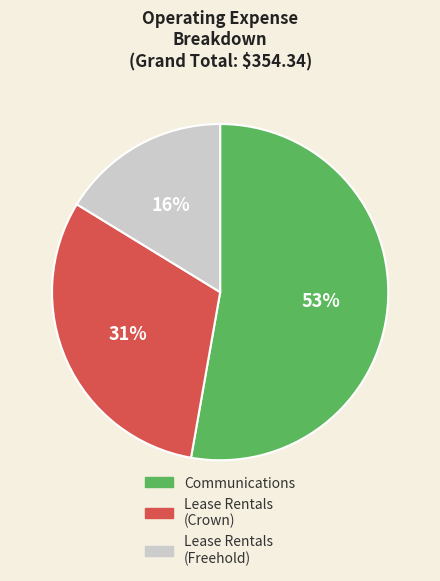

Combined, do Lease Rentals (Crown) and Lease Rentals (Freehold) account for over 50%?

No